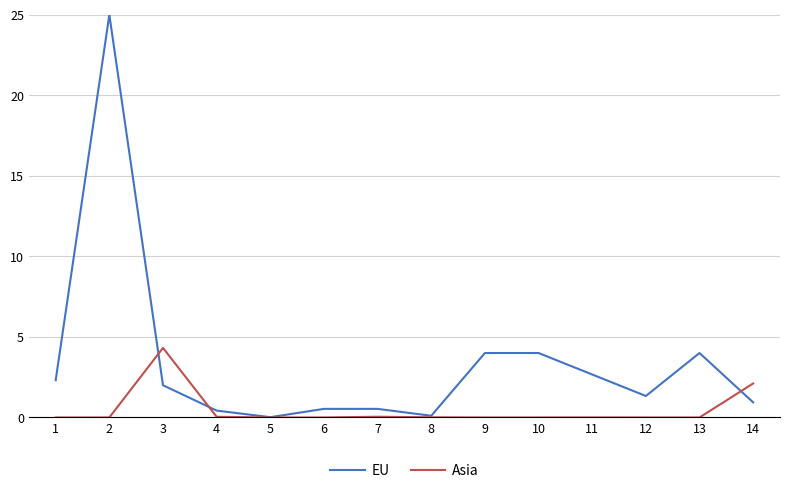

True or false: Asia and EU cross at least once.

True